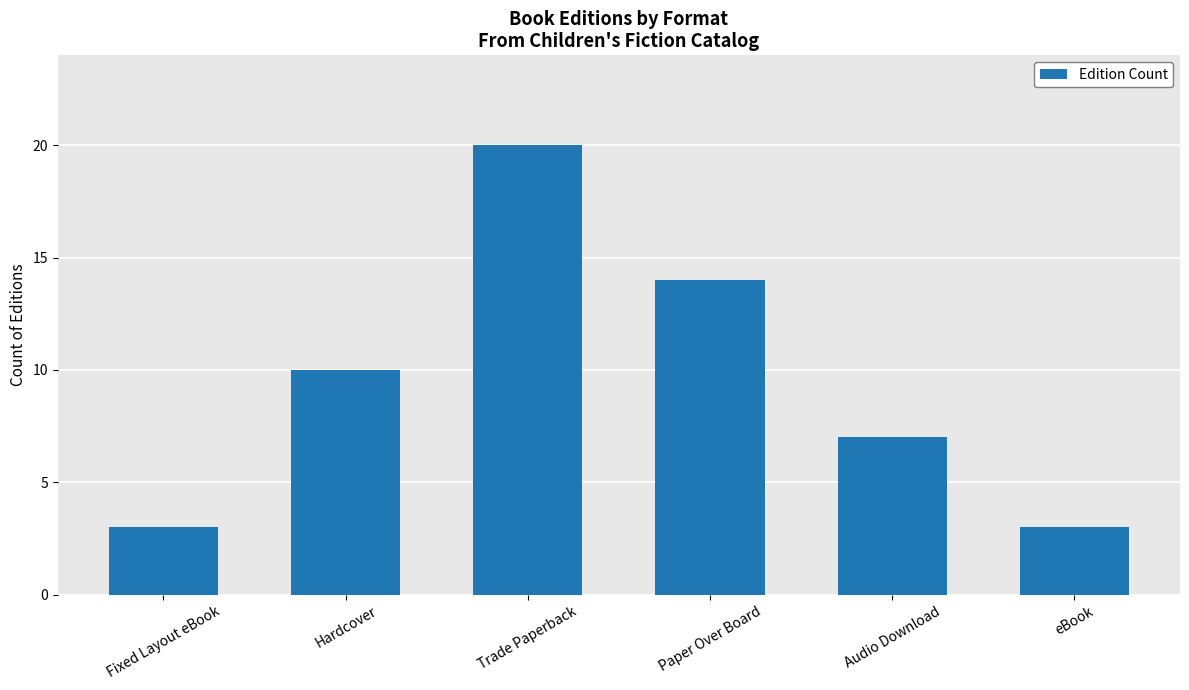

What is the label of the 3rd bar from the left?

Trade Paperback